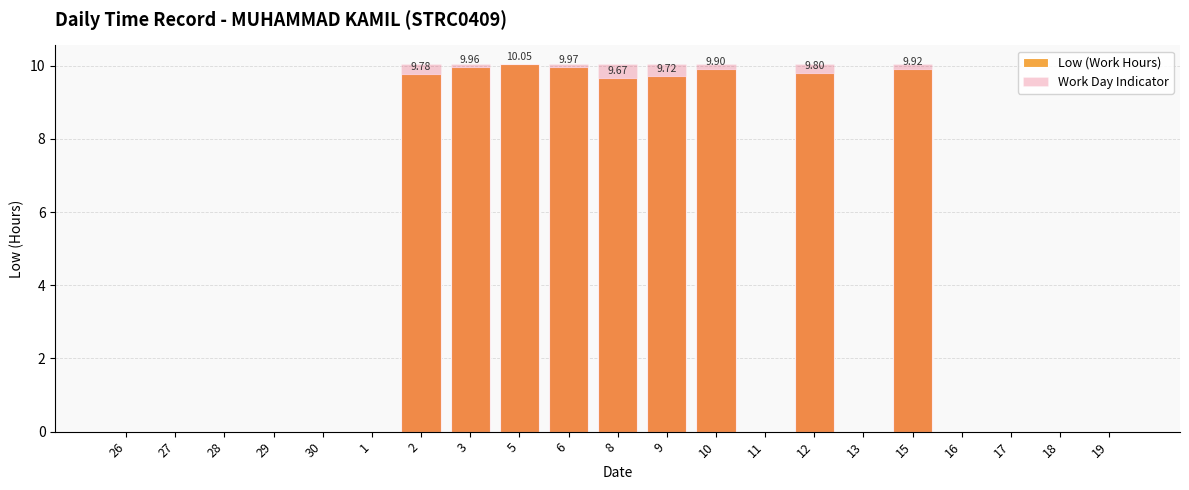

Reading left to right, extract all data points from this chart.

Low (Work Hours): 0.0	0.0	0.0	0.0	0.0	0.0	9.8	10.0	10.1	10.0	9.7	9.7	9.9	0.0	9.8	0.0	9.9	0.0	0.0	0.0	0.0
Work Day Indicator: 0.0	0.0	0.0	0.0	0.0	0.0	10.1	10.1	10.1	10.1	10.1	10.1	10.1	0.0	10.1	0.0	10.1	0.0	0.0	0.0	0.0